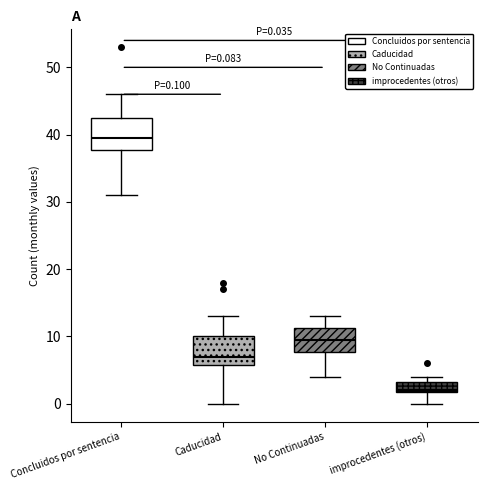

Which box's median line is the lowest?

improcedentes (otros)